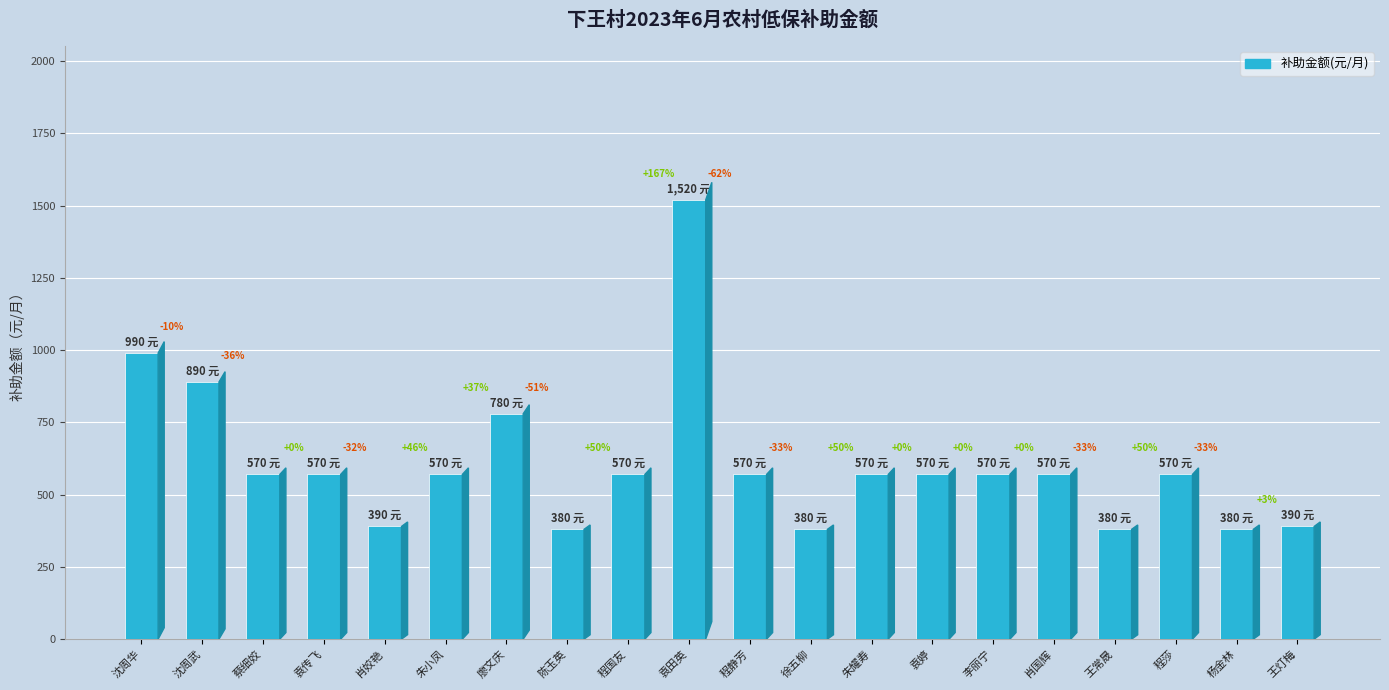

Rank the categories by value from lowest to highest.

陈玉英, 徐五柳, 王常晟, 杨金林, 肖姣艳, 王灯梅, 蔡细姣, 袁传飞, 朱小凤, 程国友, 程静芳, 朱耀寿, 袁婷, 李丽宁, 肖国辉, 程莎, 廖文庆, 沈周武, 沈周华, 袁田英